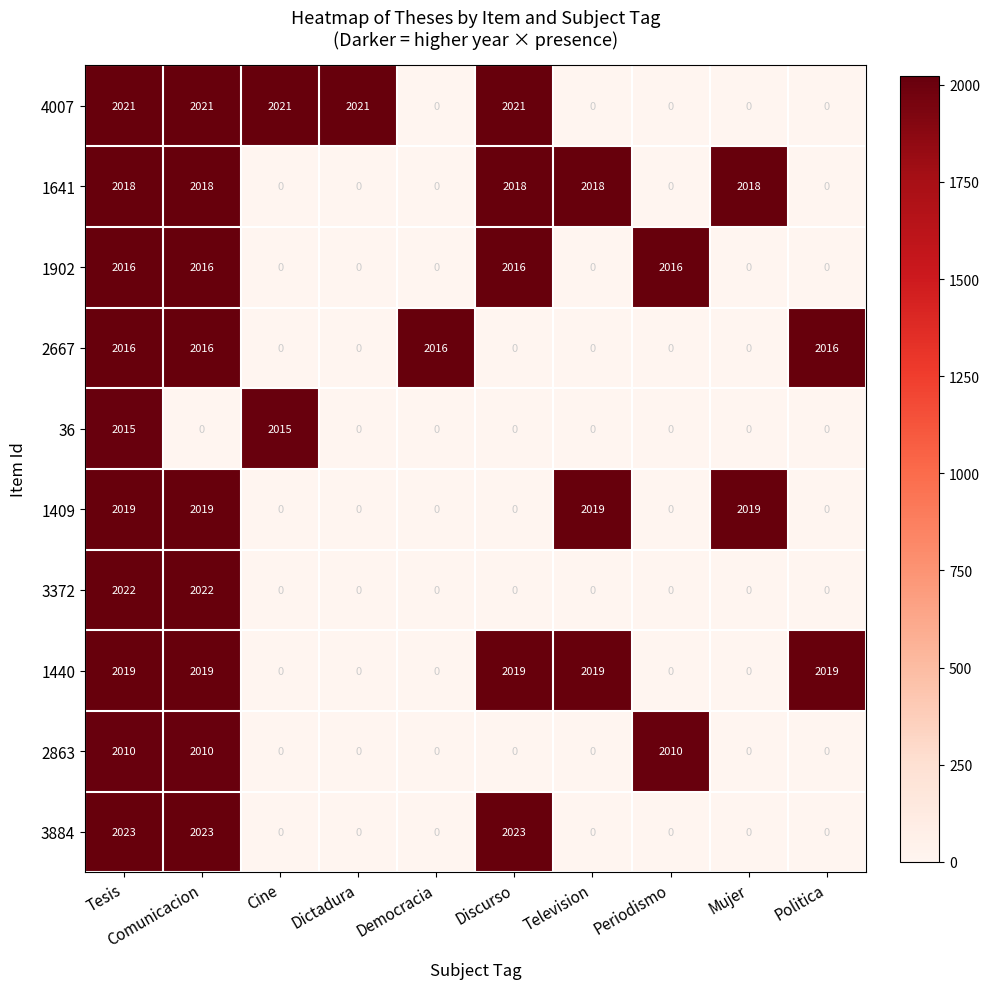

What is the spread (max minus min) of values at Politica?

2019